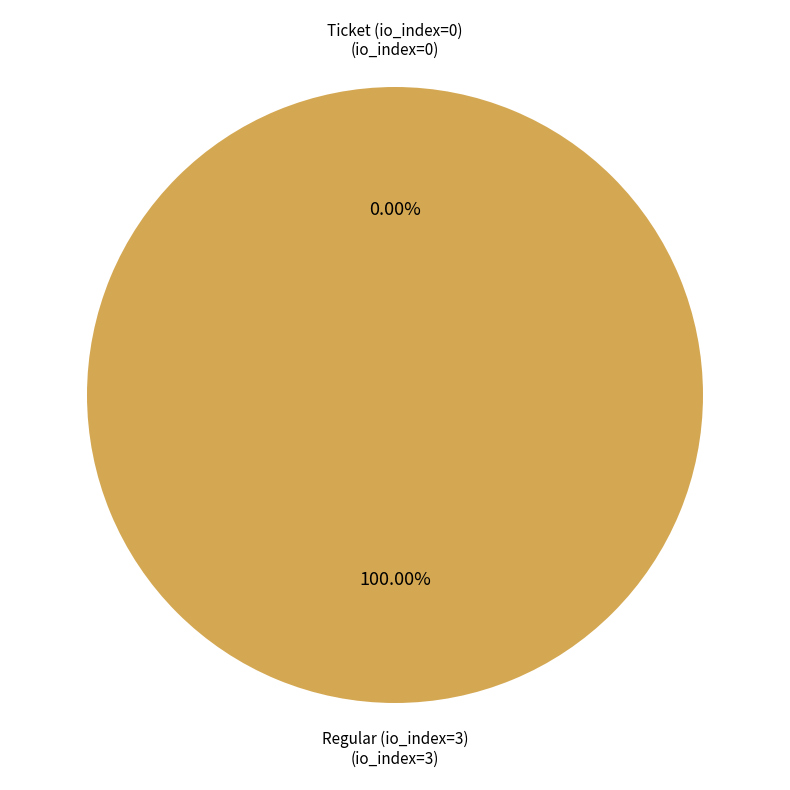

Combined, what portion of the pie is Regular (io_index=3) and Ticket (io_index=0)?

100.0%